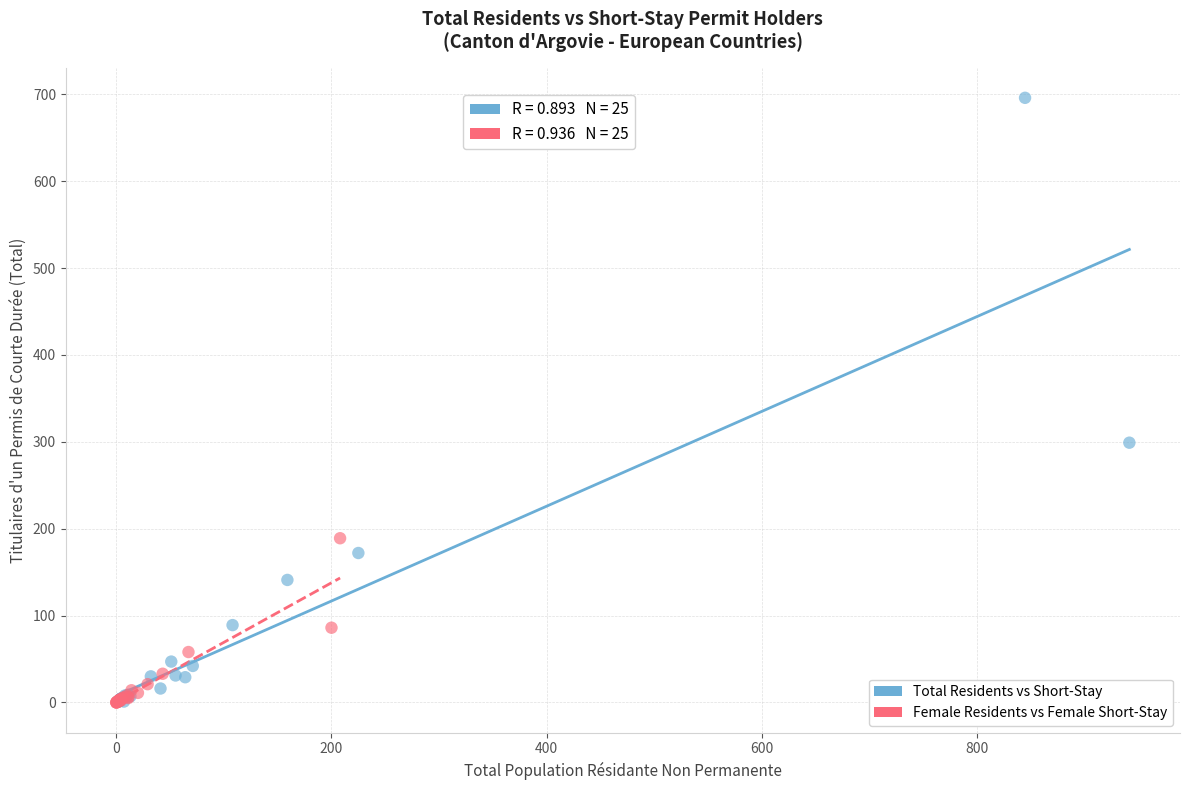

Which series contains the highest Y value?

Total Residents vs Short-Stay